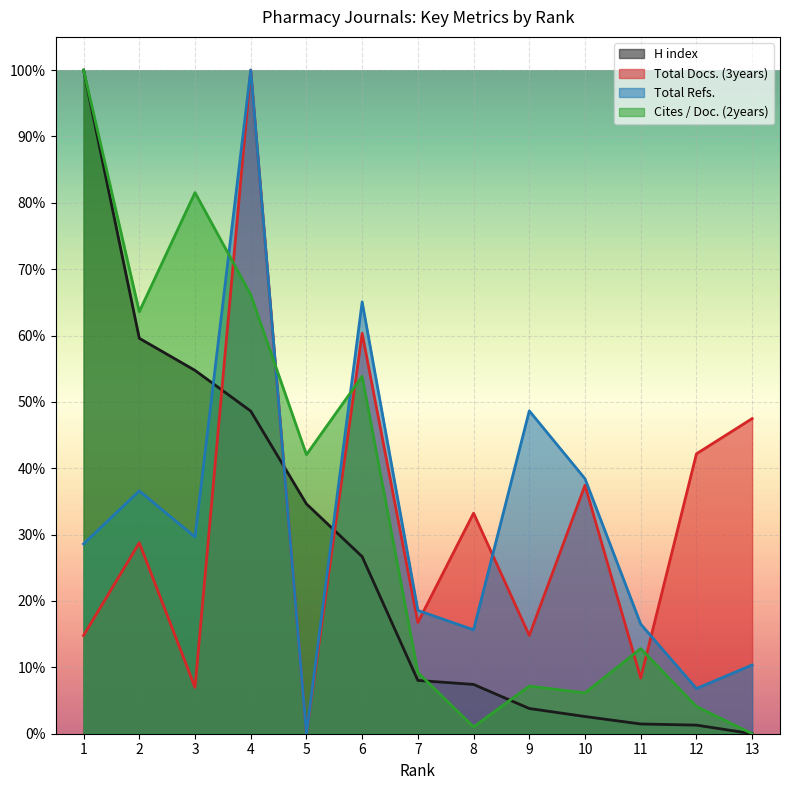

Reading right to left, list all the values displayed in this chart.

H index: 1=1.0	2=0.6	3=0.5	4=0.5	5=0.3	6=0.3	7=0.1	8=0.1	9=0.0	10=0.0	11=0.0	12=0.0	13=0.0
Total Docs. (3years): 1=0.1	2=0.3	3=0.1	4=1.0	5=0.0	6=0.6	7=0.2	8=0.3	9=0.1	10=0.4	11=0.1	12=0.4	13=0.5
Total Refs.: 1=0.3	2=0.4	3=0.3	4=1.0	5=0.0	6=0.7	7=0.2	8=0.2	9=0.5	10=0.4	11=0.2	12=0.1	13=0.1
Cites / Doc. (2years): 1=1.0	2=0.6	3=0.8	4=0.7	5=0.4	6=0.5	7=0.1	8=0.0	9=0.1	10=0.1	11=0.1	12=0.0	13=0.0